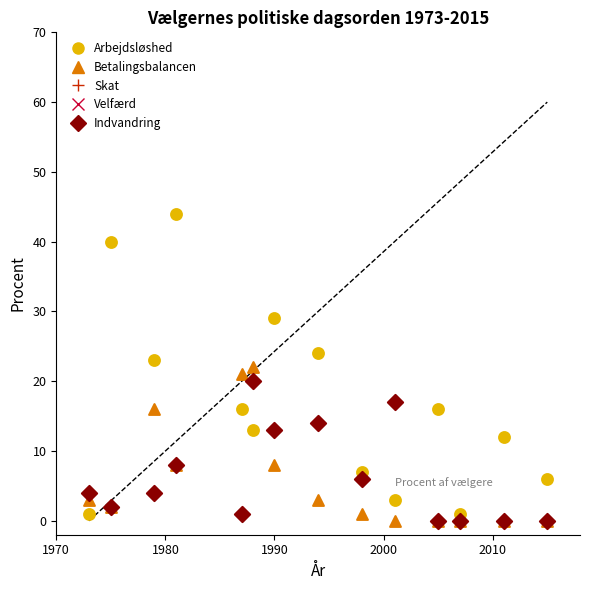

Which series has the widest spread of Y values?

Velfærd